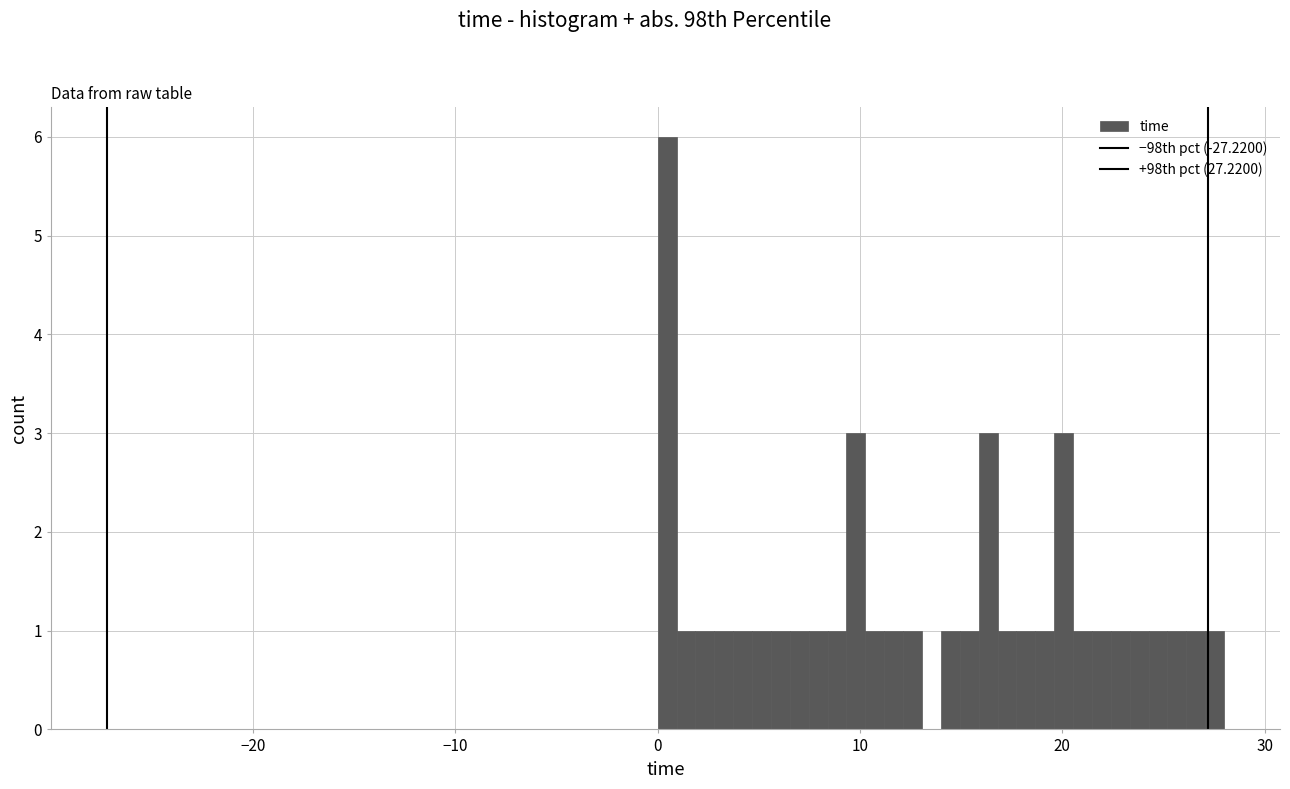

Around what value on the x-axis is the tallest bar? Give the approximate position of its centre, as read against the axis.

0